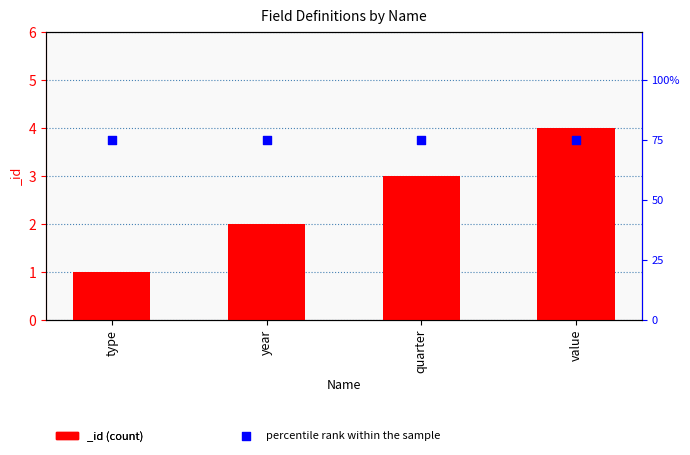

Which has a higher value, value or year?

value